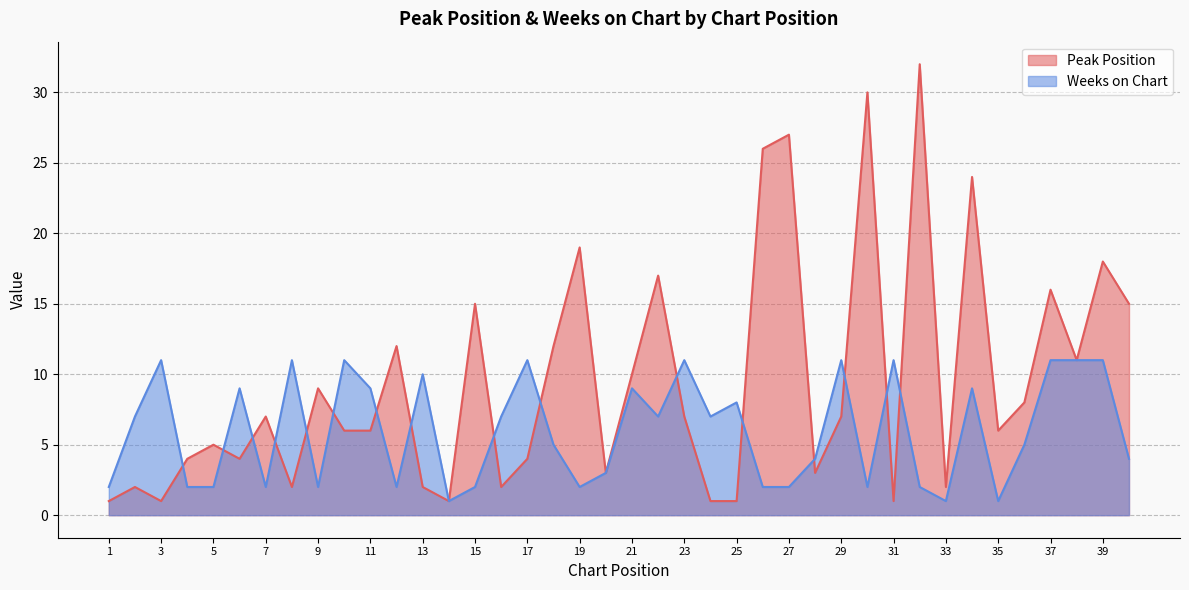

True or false: Weeks on Chart and Peak Position cross at least once.

True